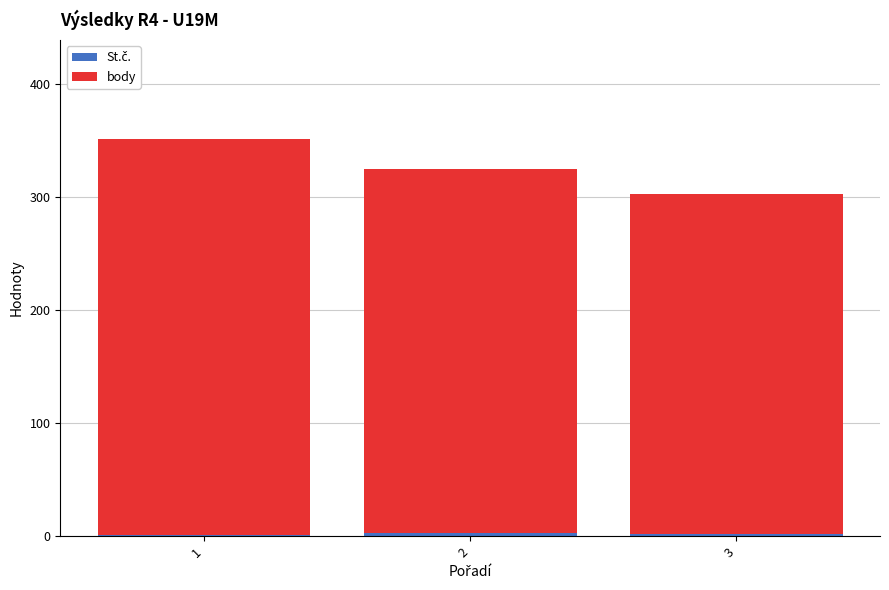

Does the chart contain stacked bars?

Yes